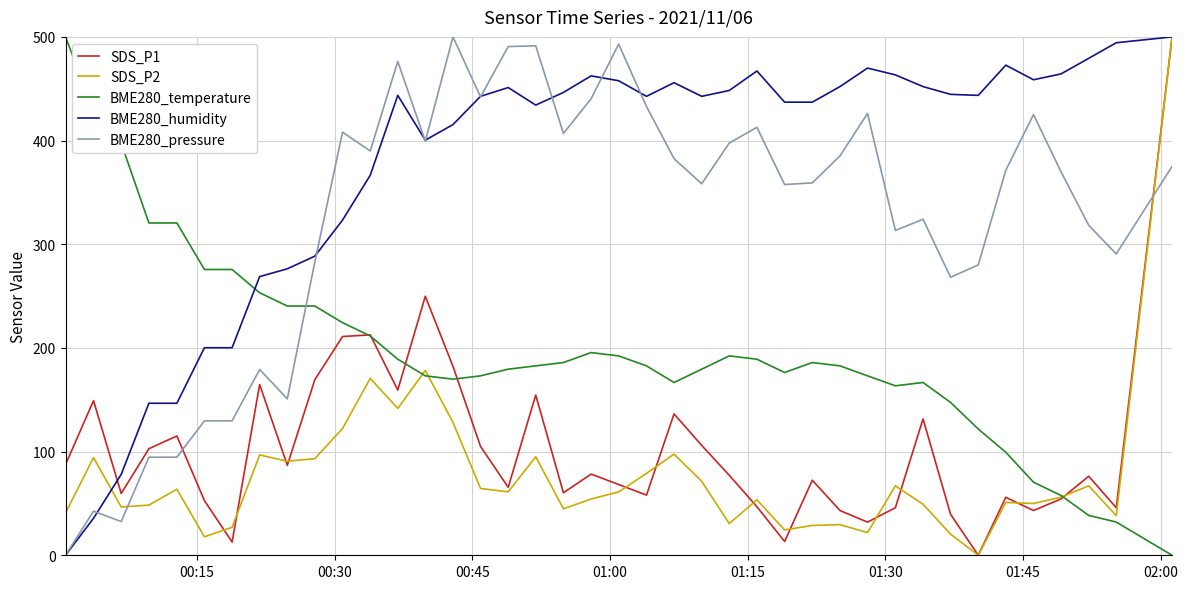

What is the highest value of the SDS_P1 series?

500.0